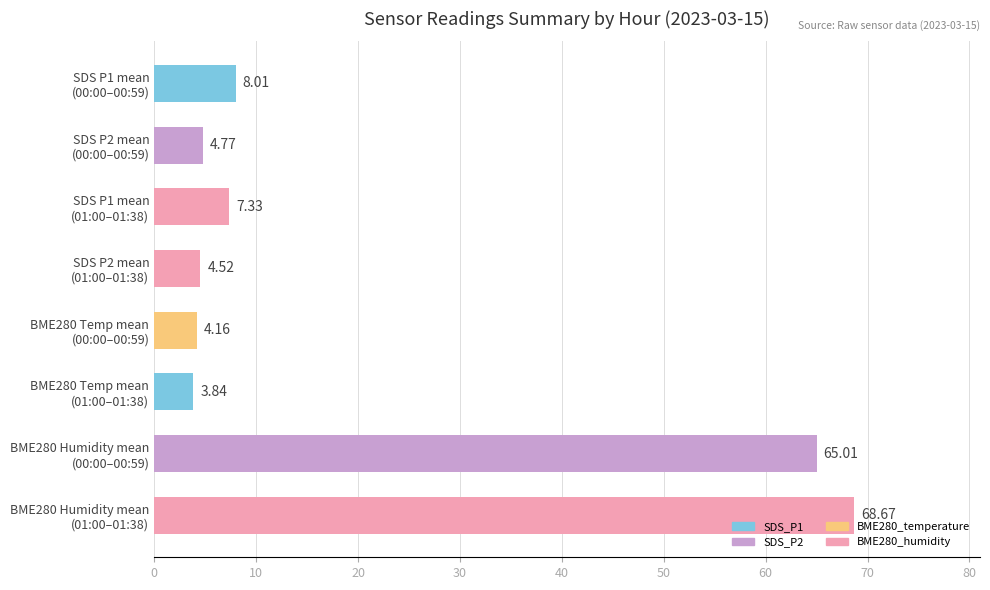

What is the difference between the maximum and minimum values?

64.8